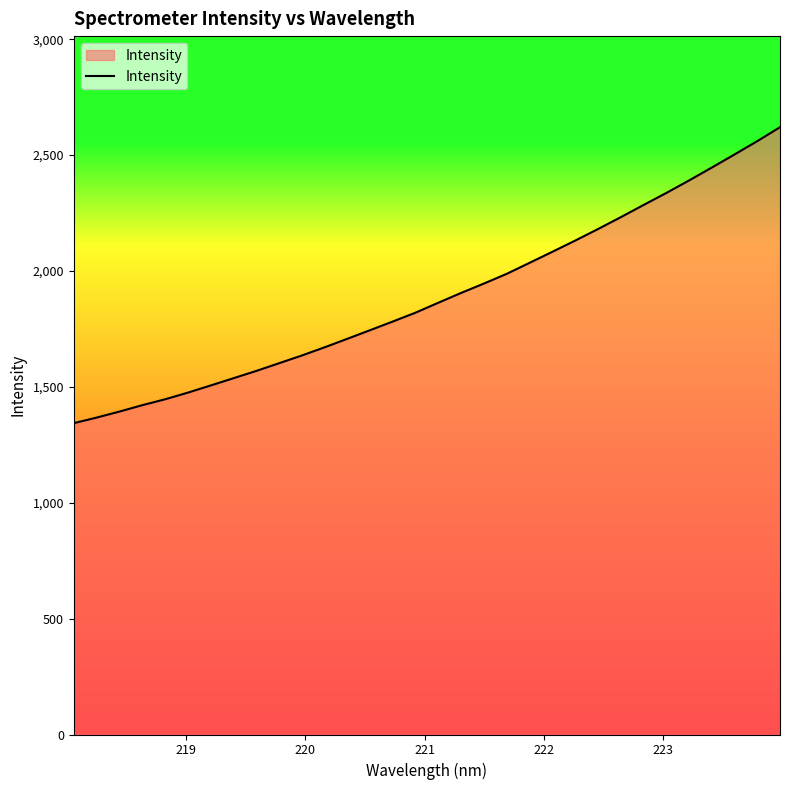

What is the smallest value displayed?

1343.4